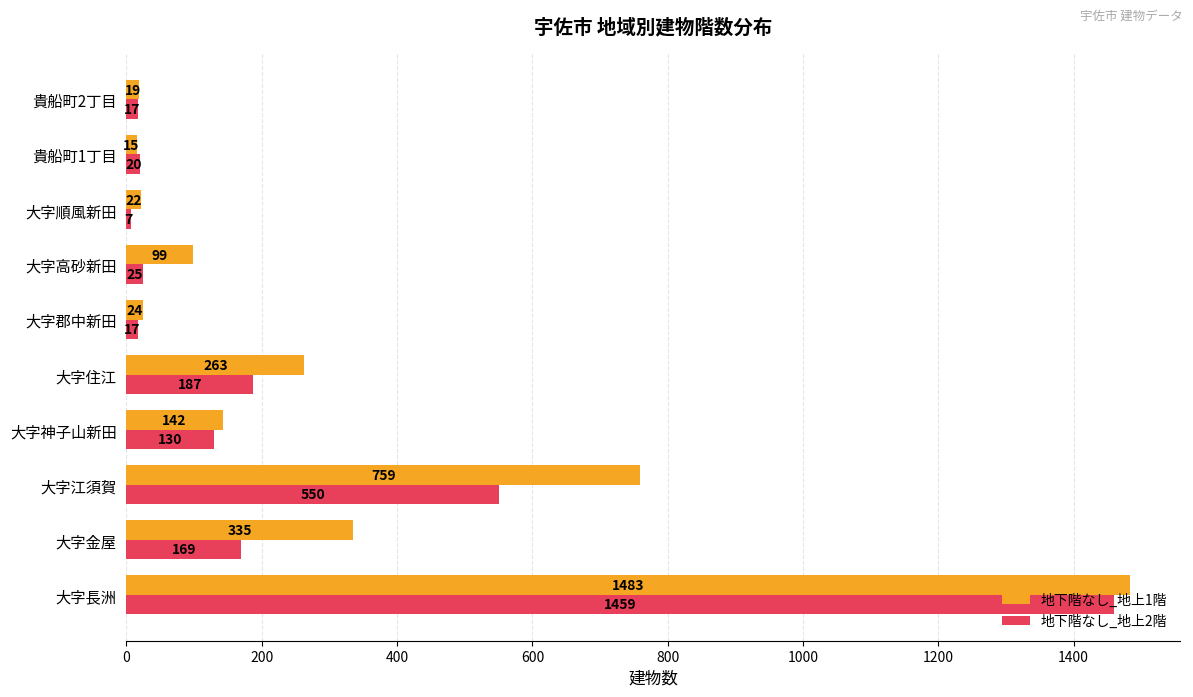

List the series in order of their peak value, lowest first.

地下階なし_地上2階, 地下階なし_地上1階